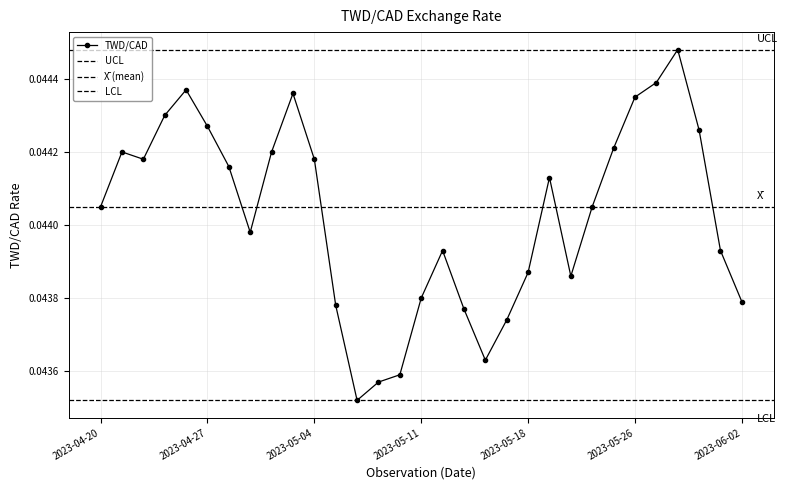

How many lines are shown in the chart?

1